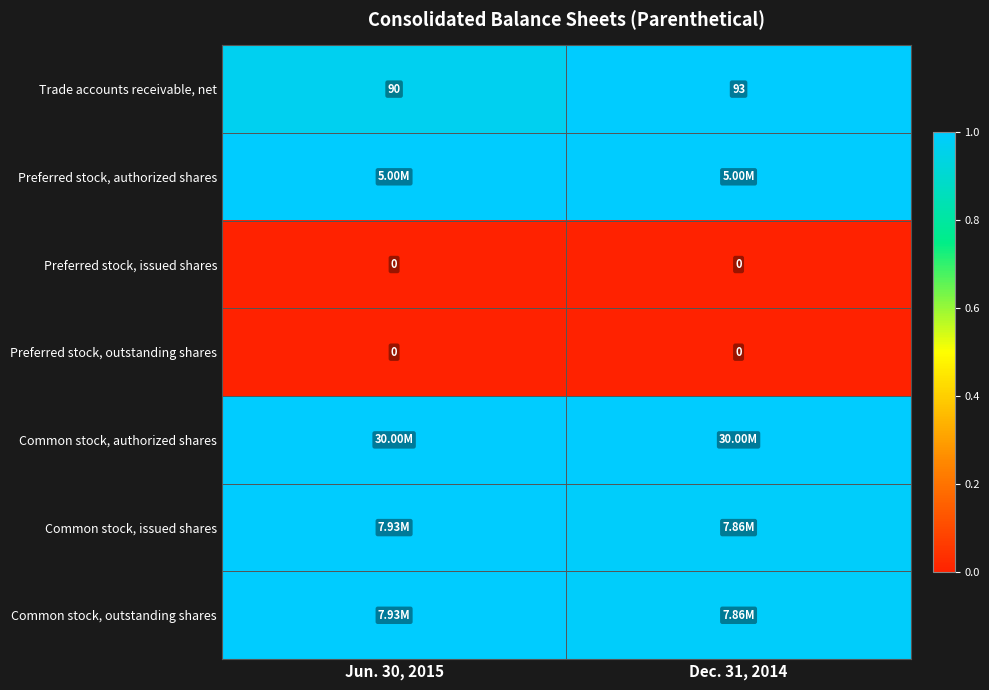

Which series has the widest spread of values?

Trade accounts receivable, net